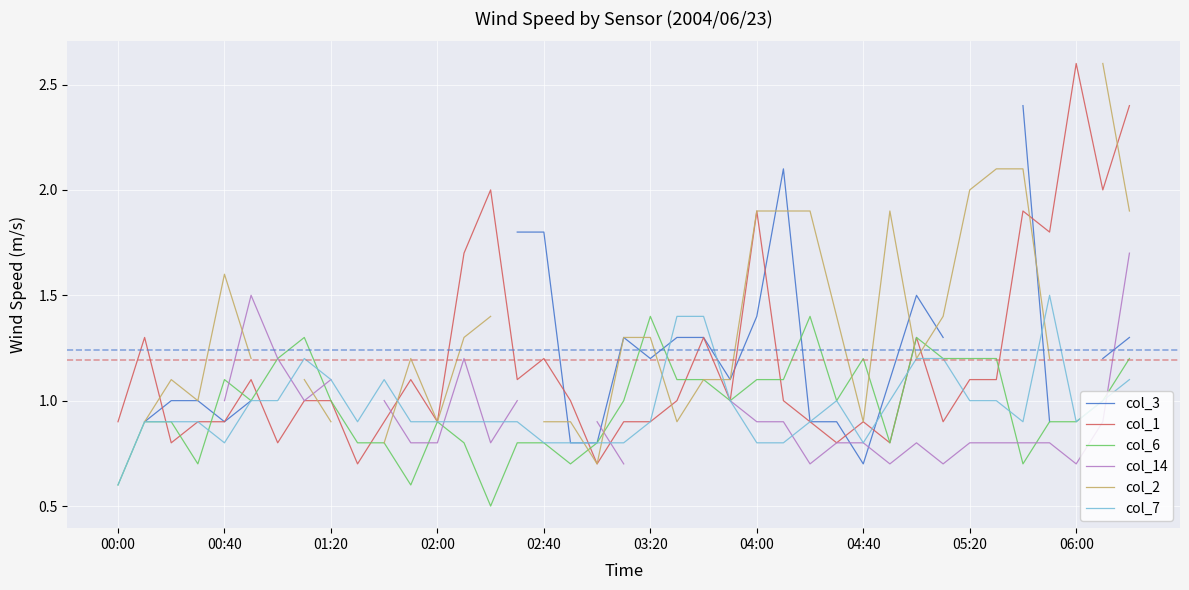

What is the value of the col_1 point at the 9th from the left?

1.0